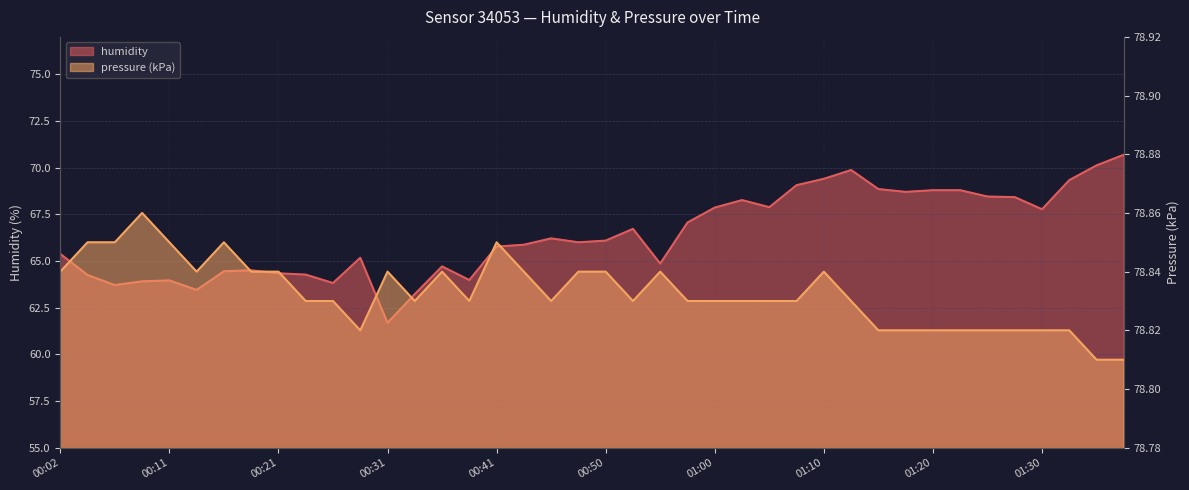

Rank the series at 00:41 from lowest to highest value.

humidity, pressure_norm